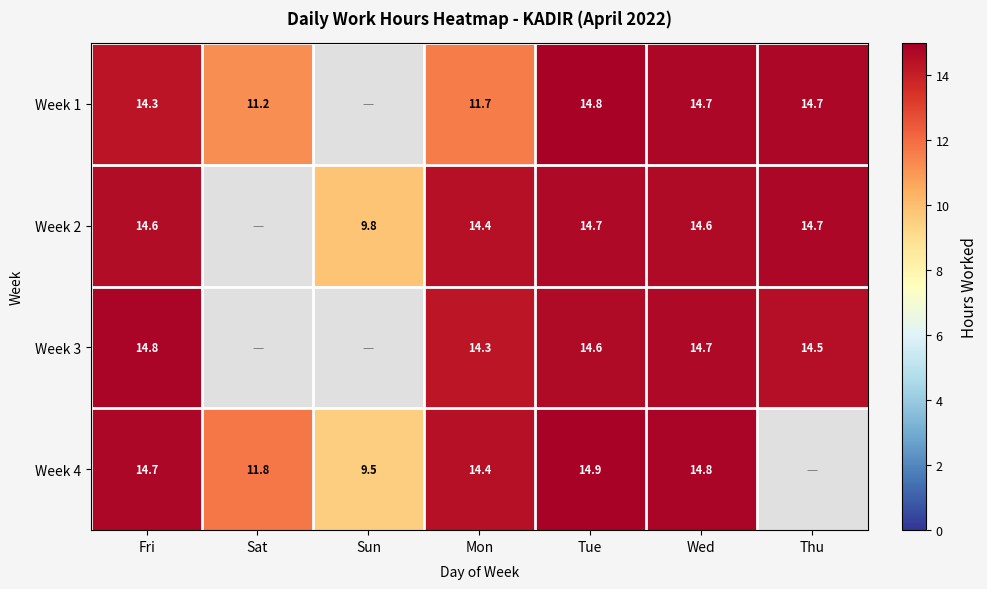

Rank the series at Wed from highest to lowest value.

Week 4, Week 1, Week 3, Week 2